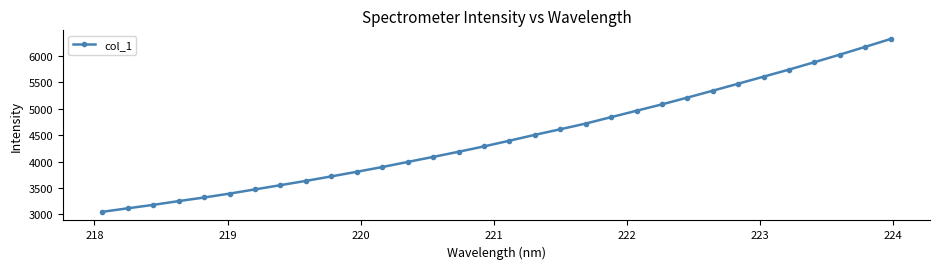

What is the difference between the maximum and minimum values?

3268.2